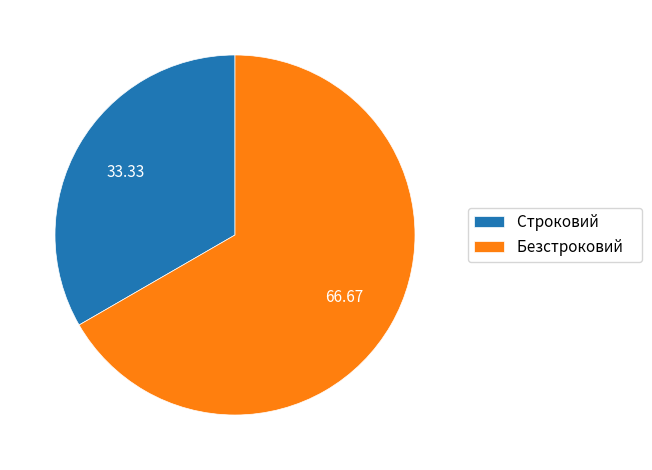

The Строковий slice represents 33% of the pie. True or false?

True